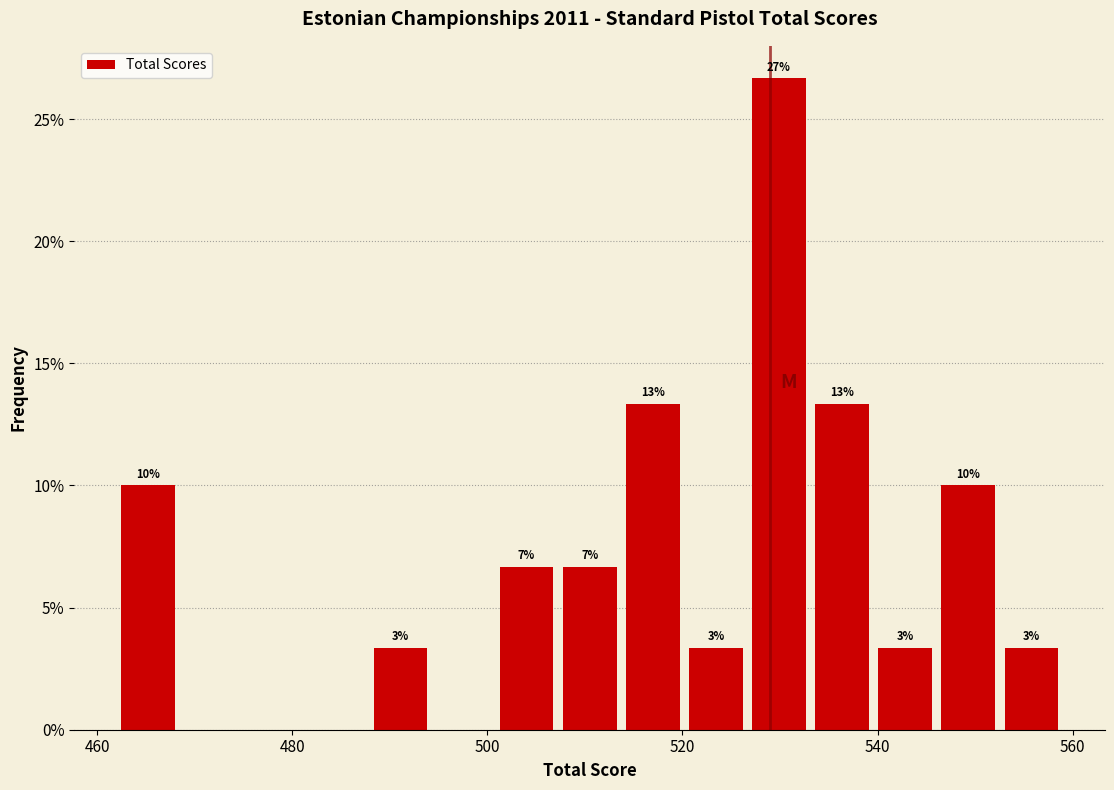

Read against the x-axis, roughly where is the centre of the tallest bar?

530